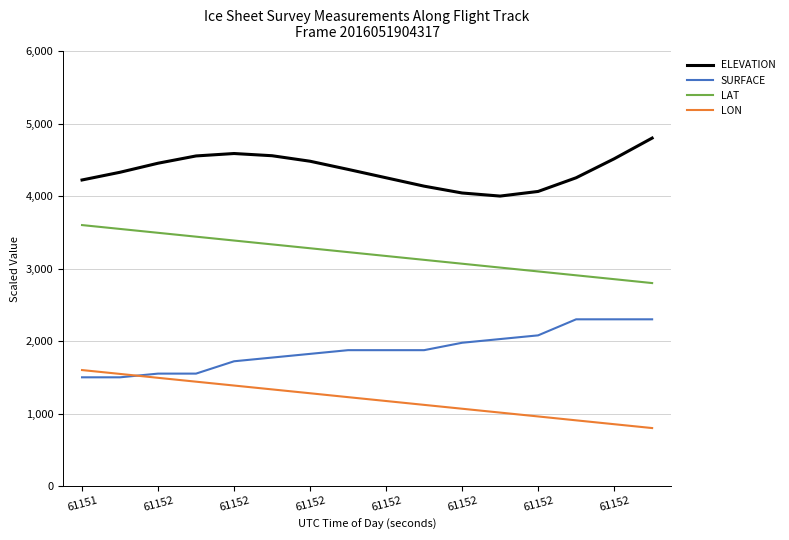

List the series in order of their overall mean, lowest first.

LON, SURFACE, LAT, ELEVATION